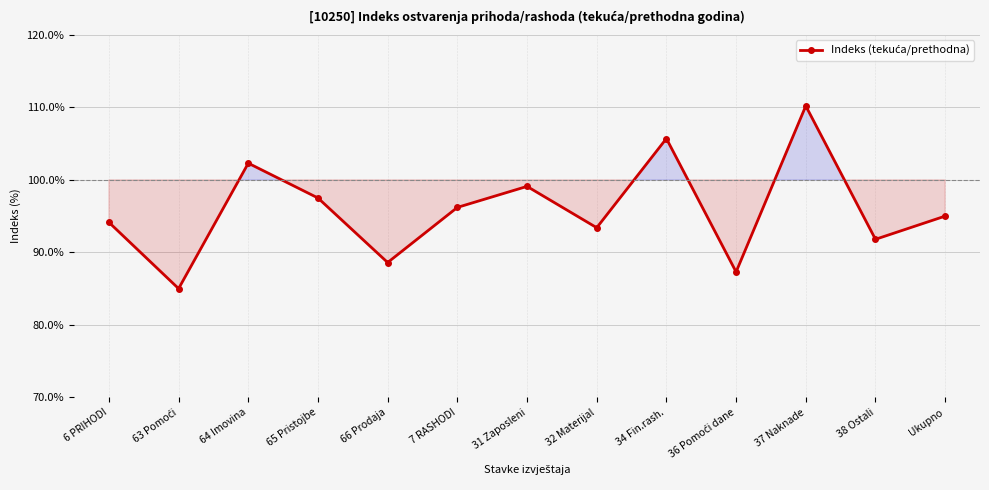

How many points are lower than both their immediate neighbors (excluding endpoints)?

5